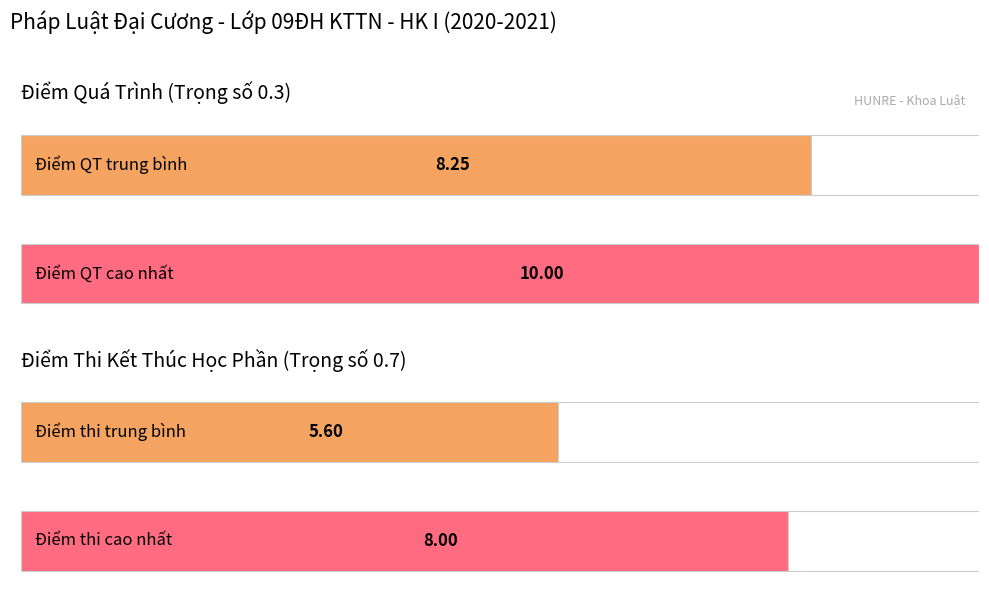

The Điểm QT series shows 11.8 at D+. True or false?

False